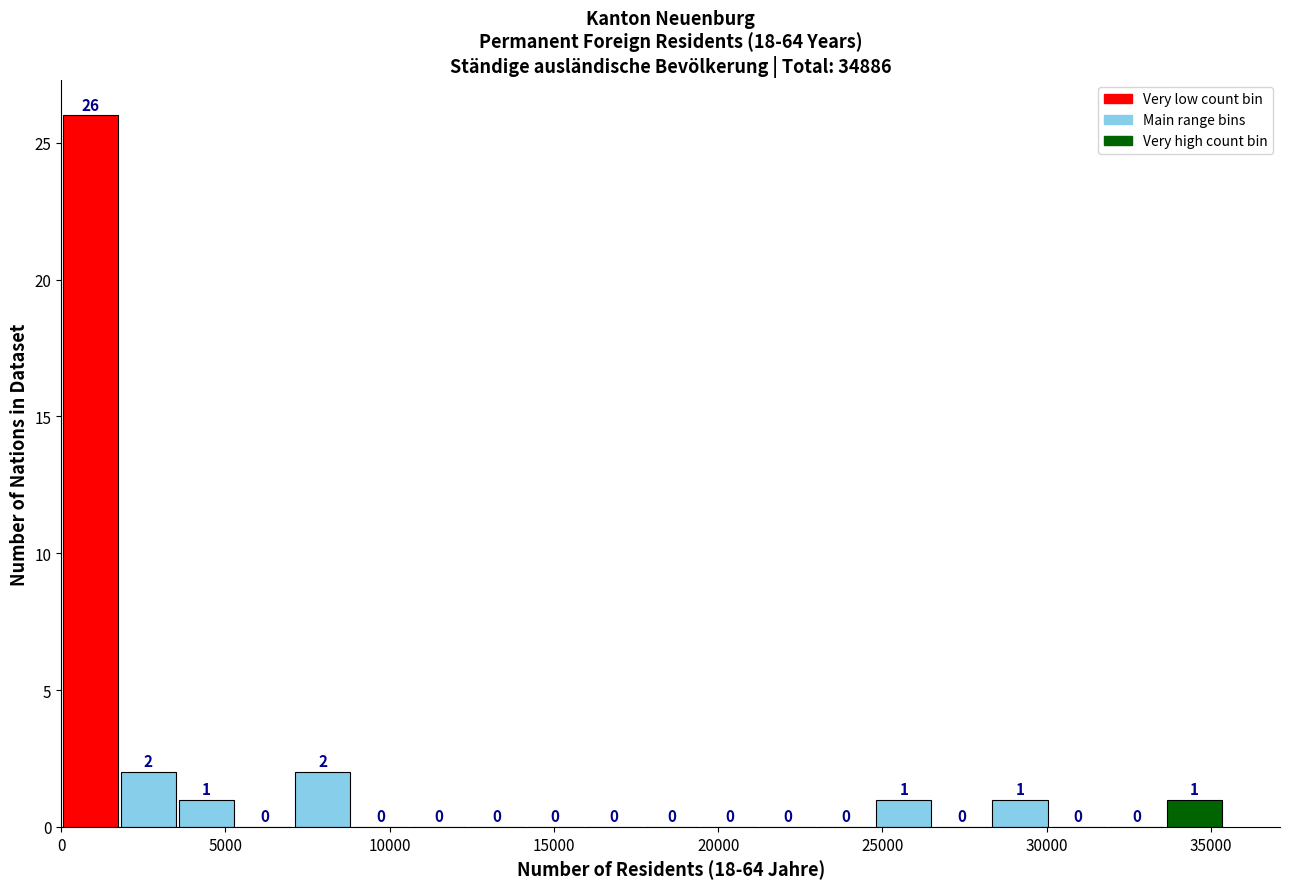

Around what value on the x-axis is the tallest bar? Give the approximate position of its centre, as read against the axis.

1000